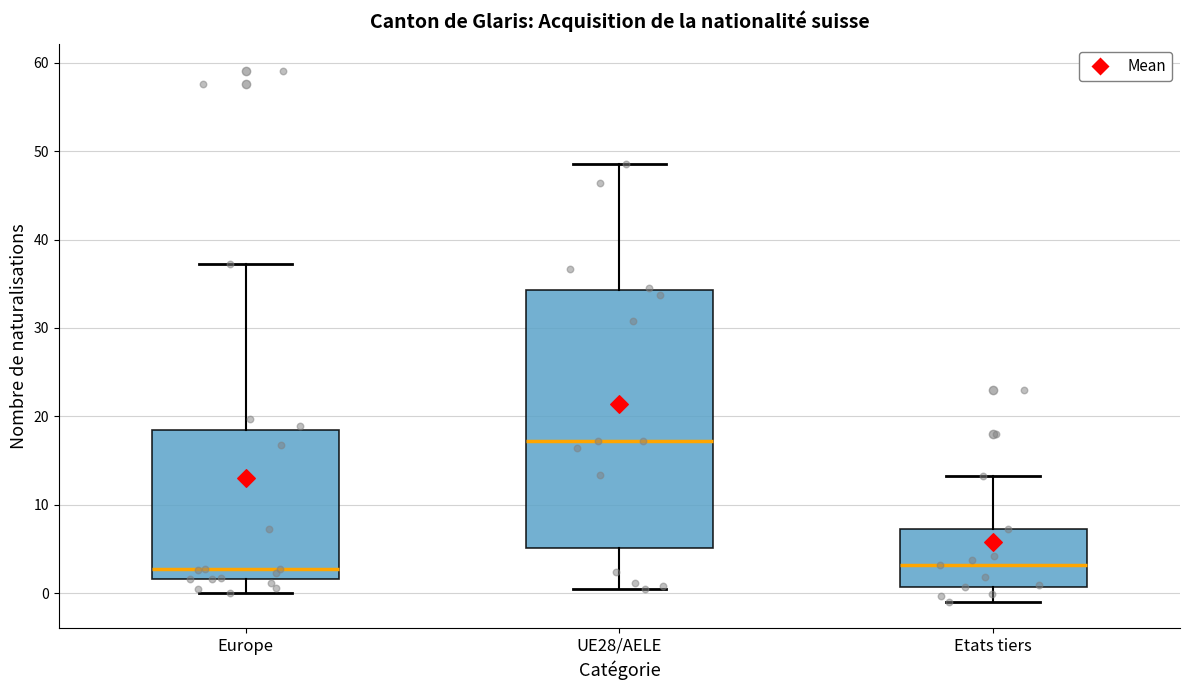

Reading left to right, read every box against the y-axis: the position of its median line, the range the box covers, and the ends of its whiskers. The values are not printed on the chart, so give them approximately, as read against the axis.

Europe: median 3, box 2 to 18, whiskers 0 to 37
UE28/AELE: median 17, box 5 to 34, whiskers 0 to 49
Etats tiers: median 3, box 1 to 7, whiskers -1 to 13